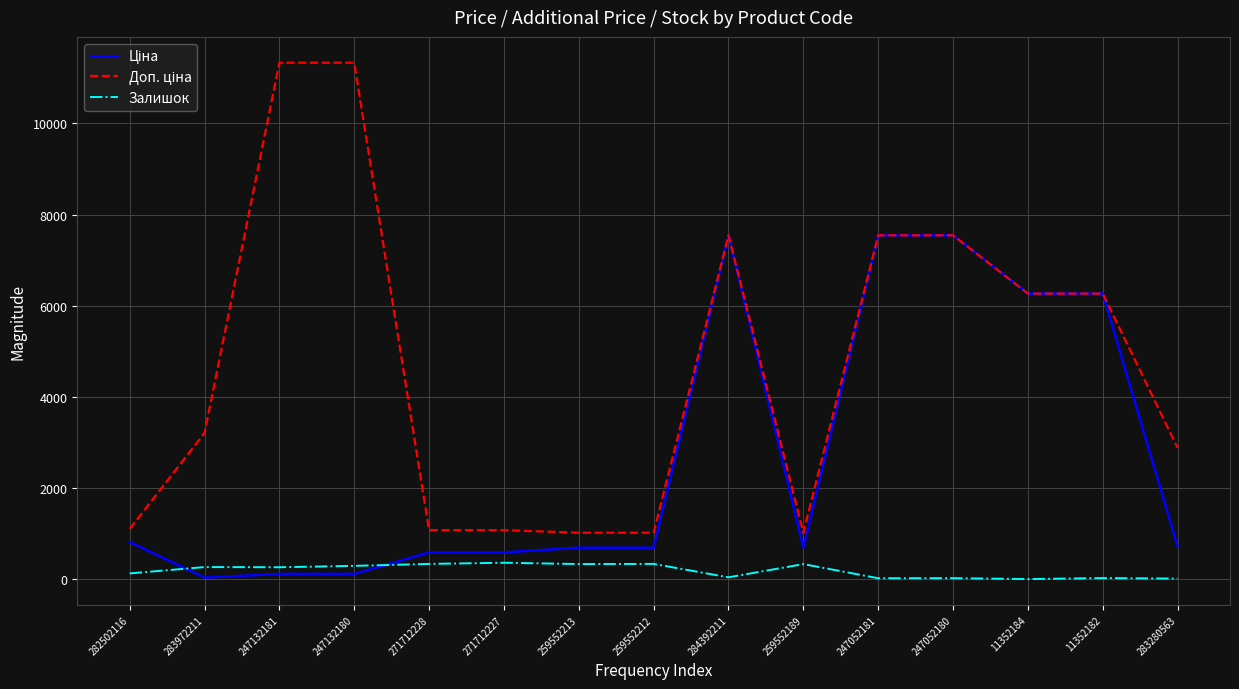

What is the maximum value for Залишок?

359.0